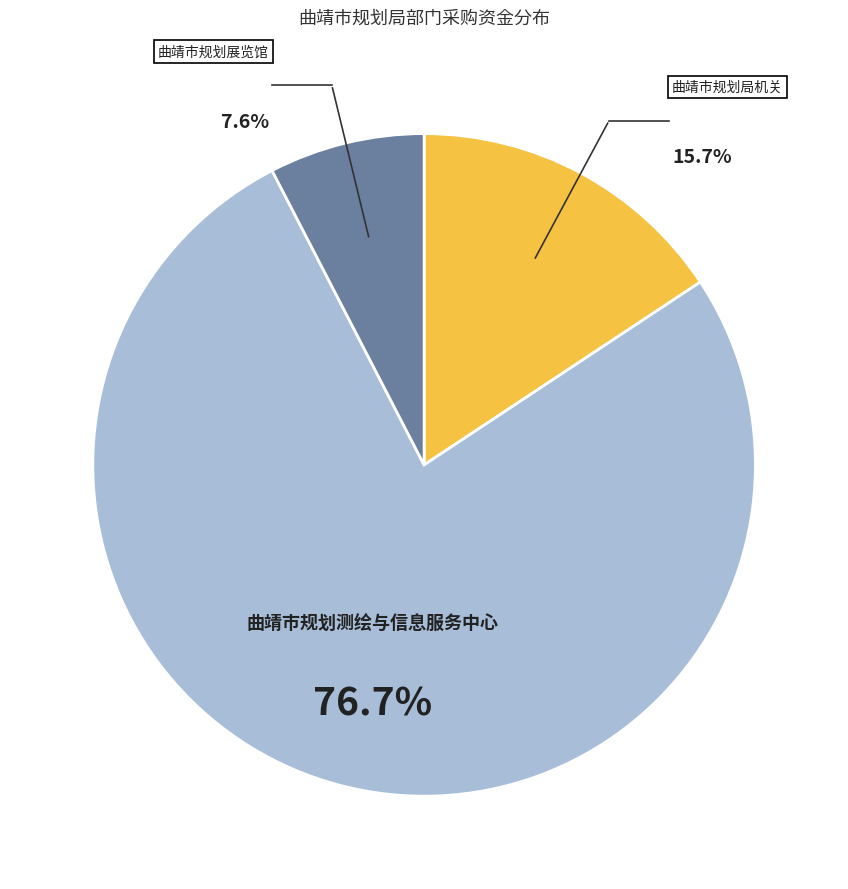

Count the number of slices in the pie.

3